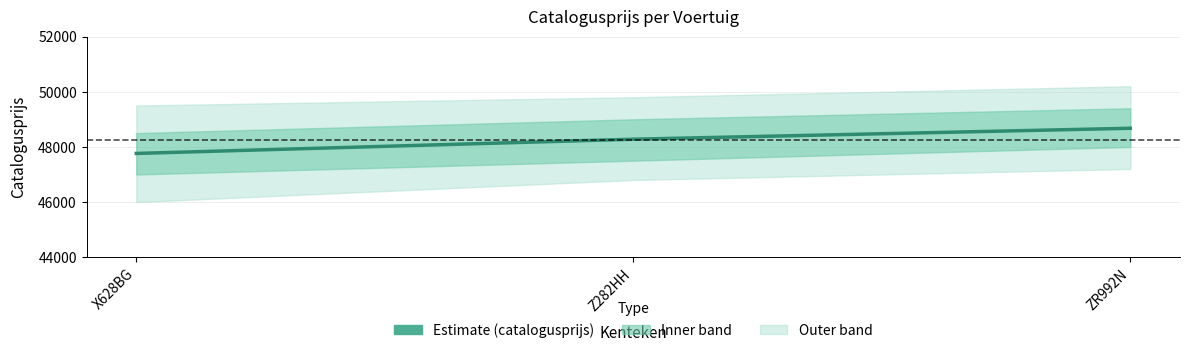

Reading left to right, list all the values displayed in this chart.

47763	48279	48676